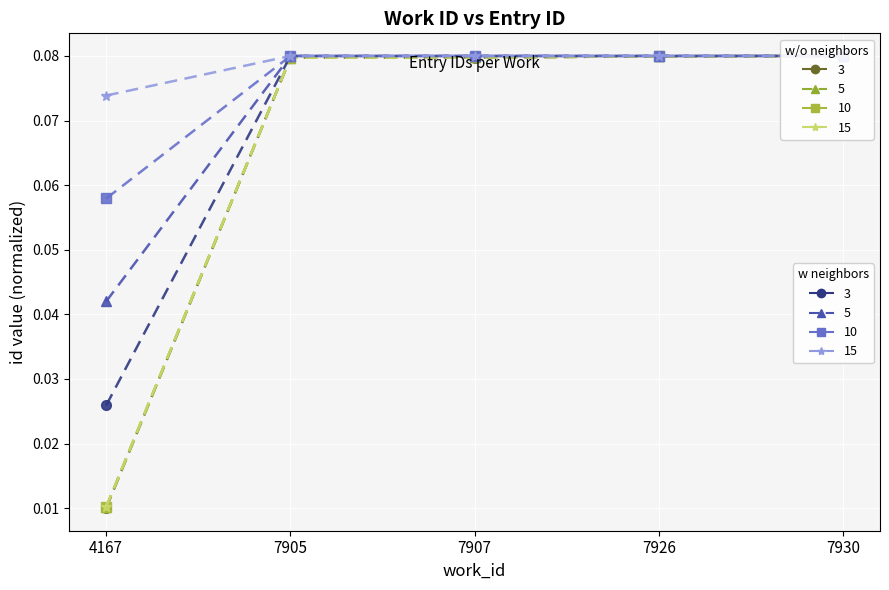

What is the total value across all series at 7926?

0.6